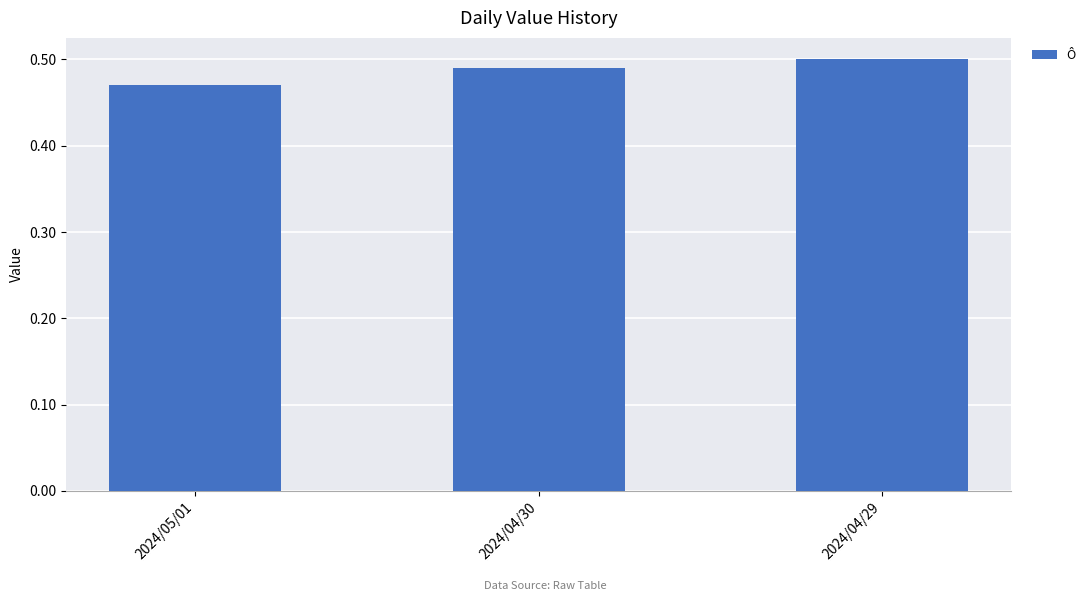

Which category has the highest value across all series?

2024/04/29